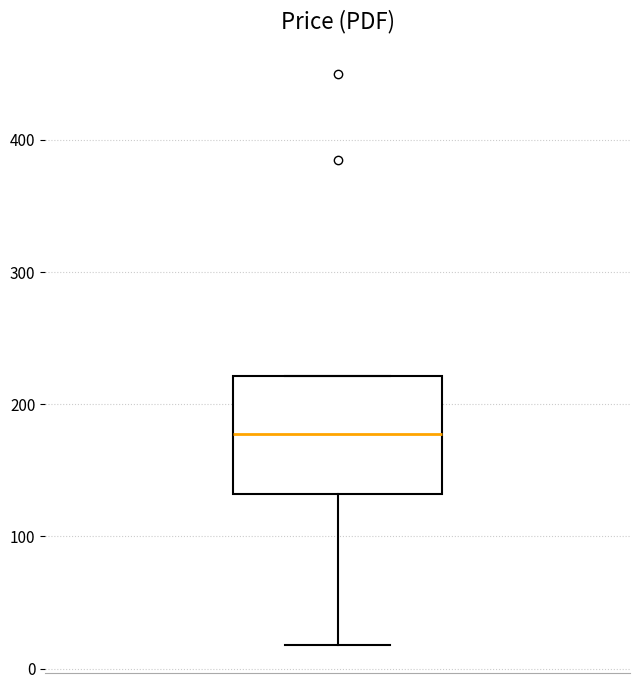

Where is the upper edge of the box on the y-axis? The values are not printed on the chart, so give them approximately, as read against the axis.

220